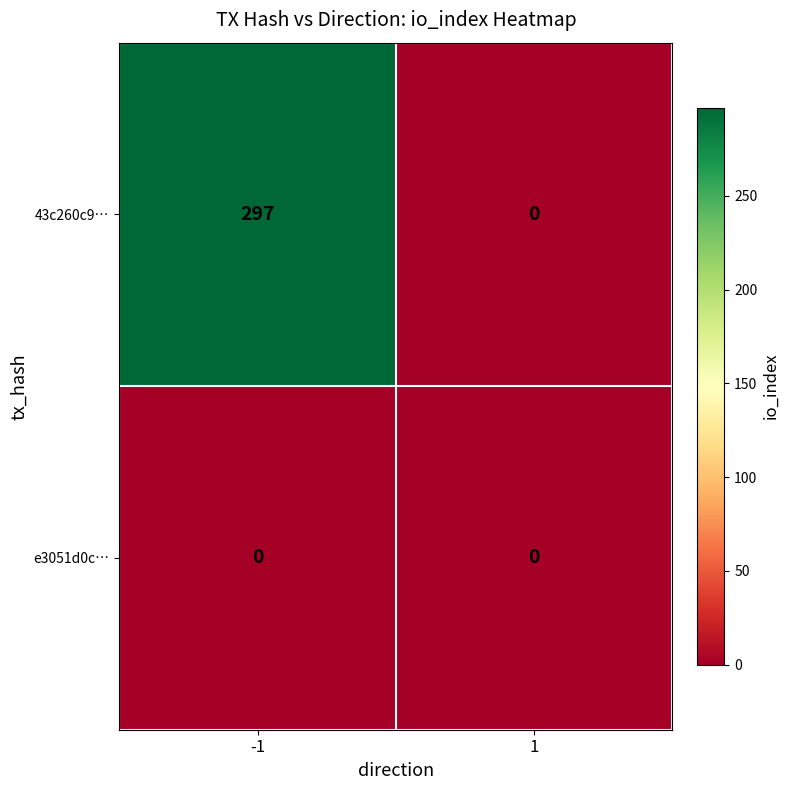

What is the difference between the highest and lowest values at -1?

297